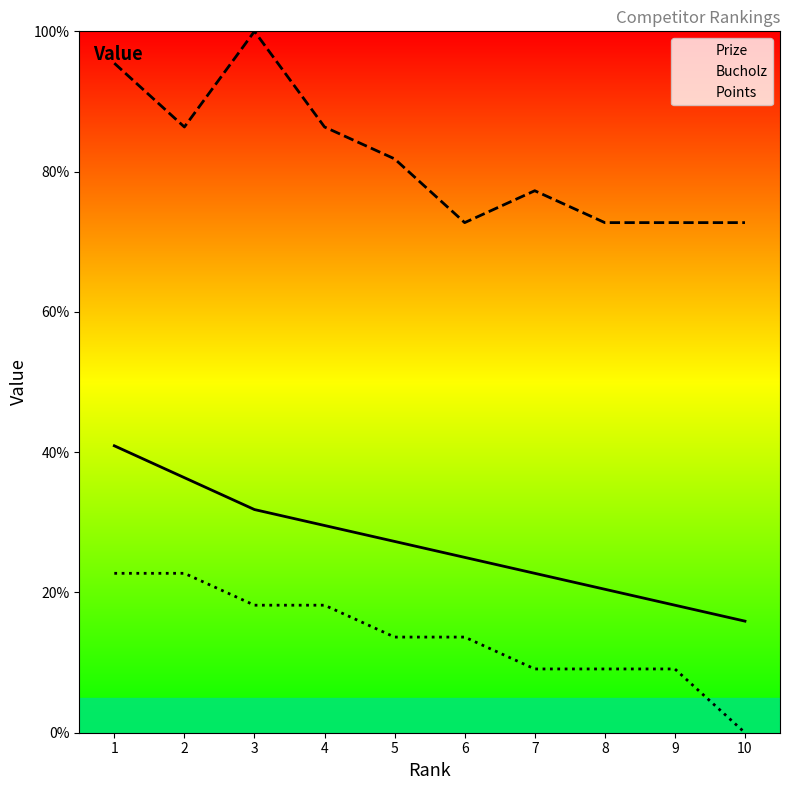

What are all the series names shown in the legend?

Prize, Bucholz, Points